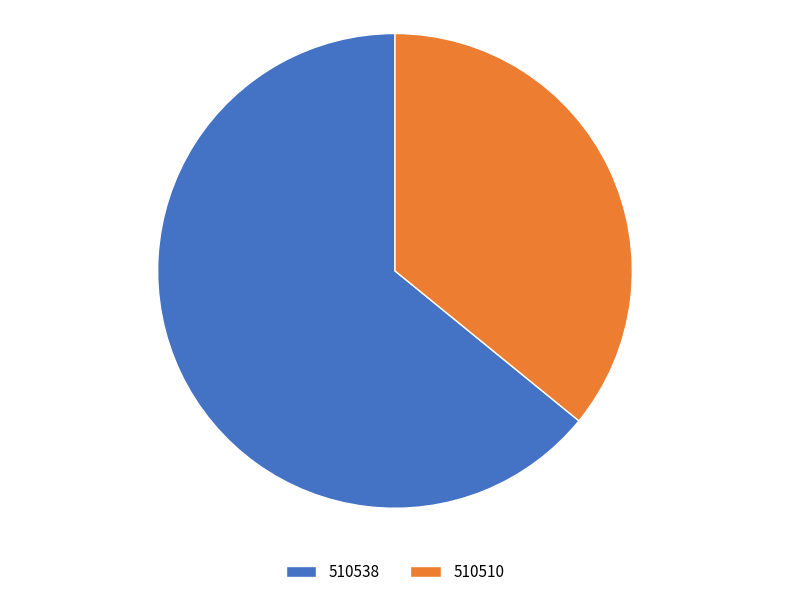

Does 510538 represent more than half of the total?

Yes